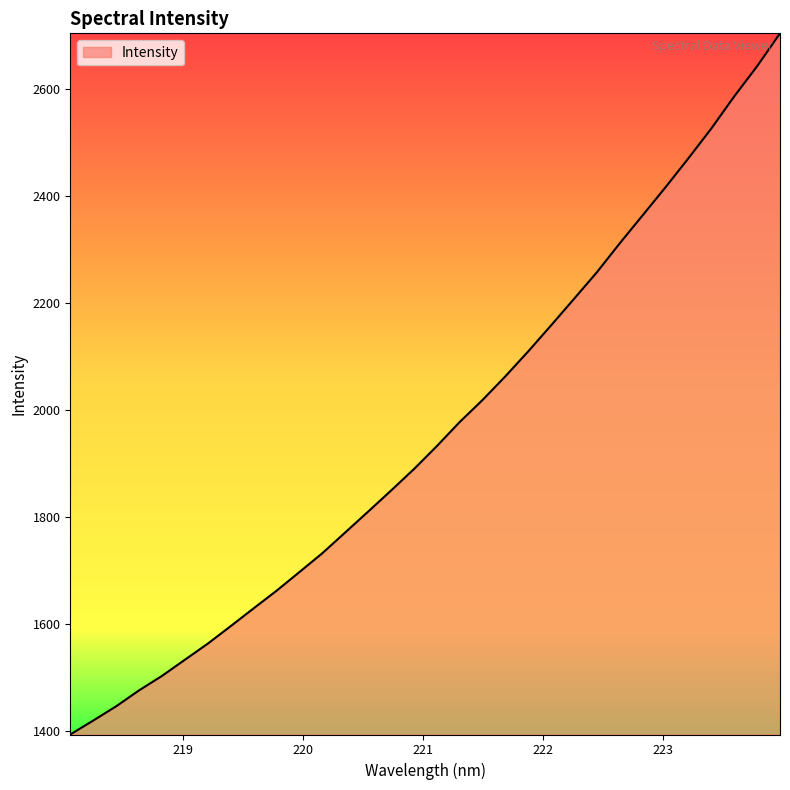

What is the greatest value displayed?

2704.5